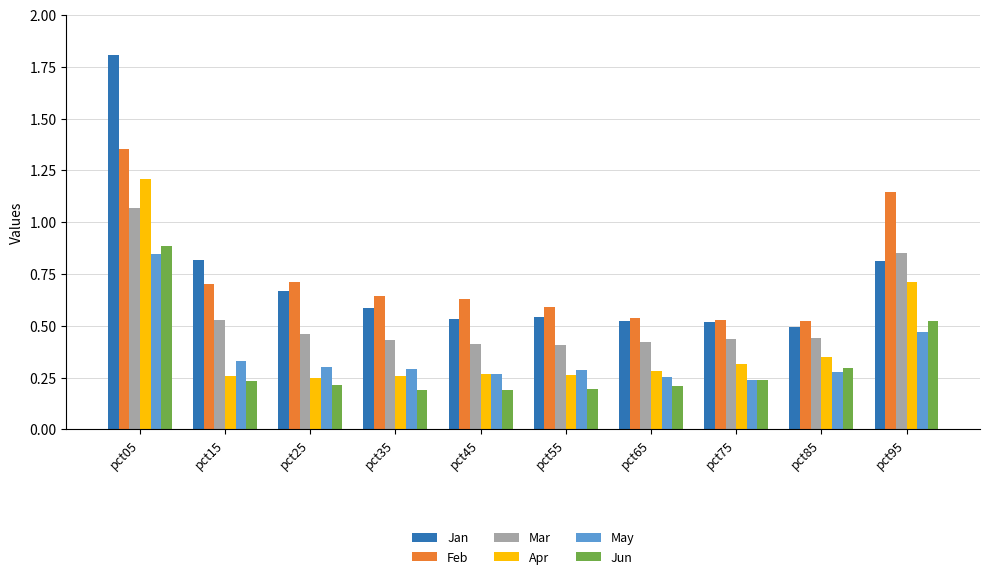

At which category is the sum across all series the highest?

pct05